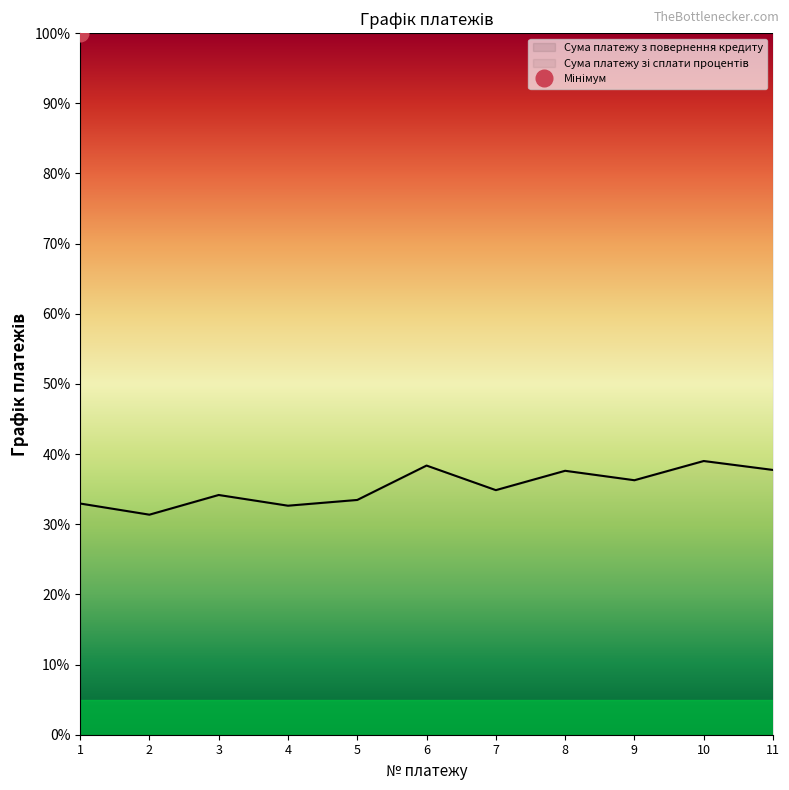

Which category has the highest value across all series?

10